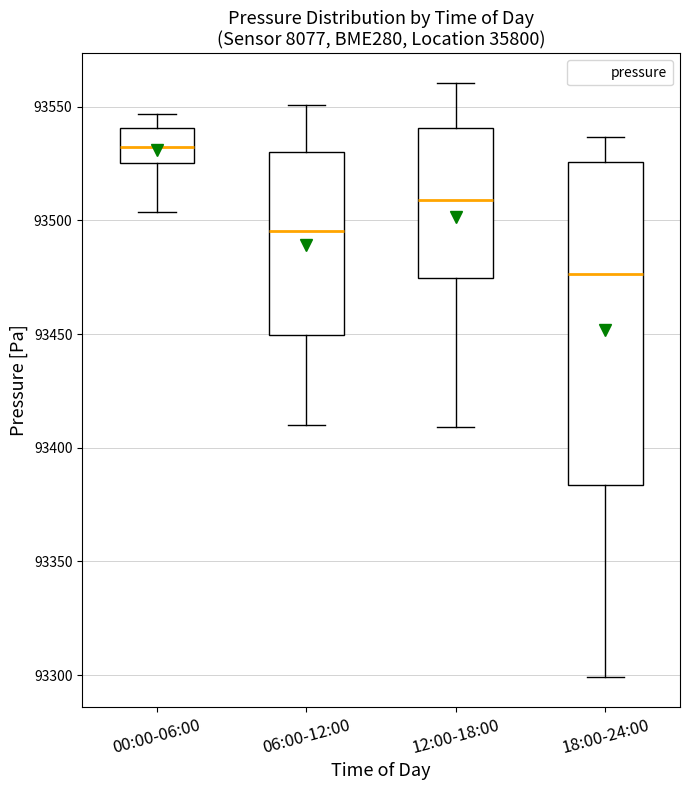

Which box is the tallest, from its lower edge to its upper edge?

18:00-24:00